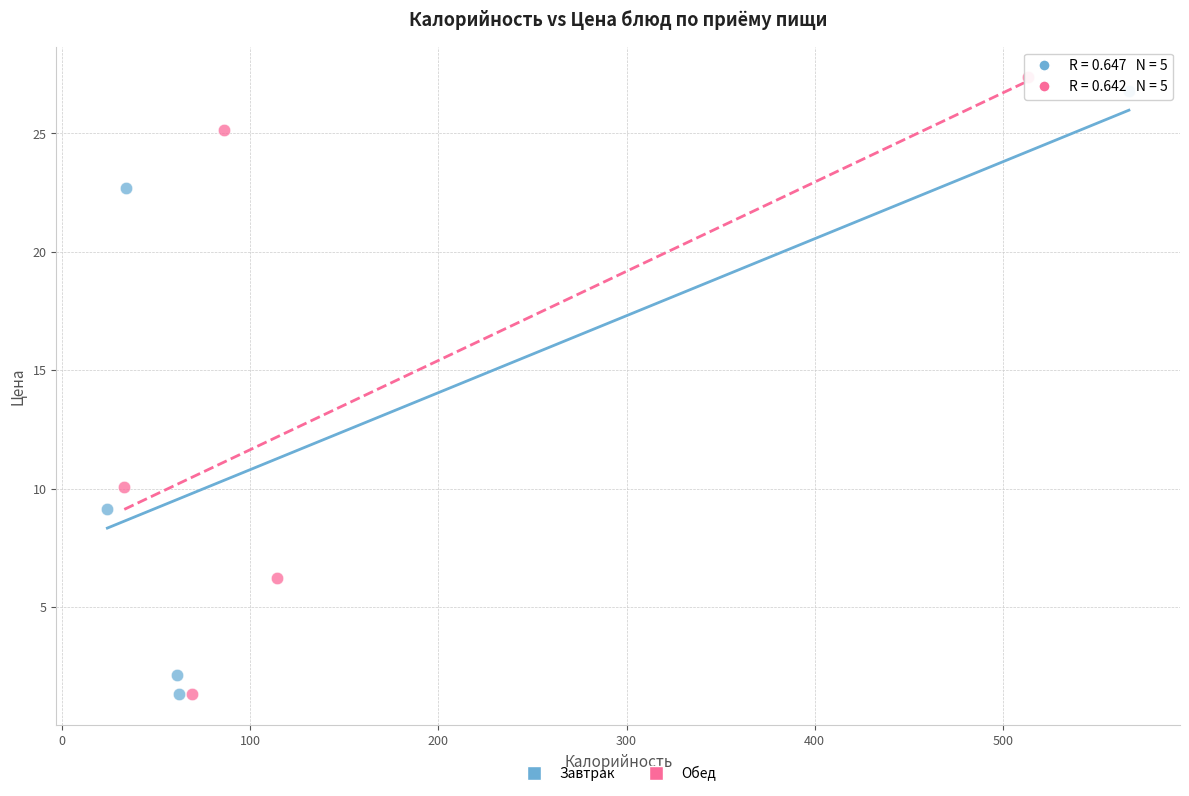

What are all the series names shown in the legend?

Завтрак, Обед